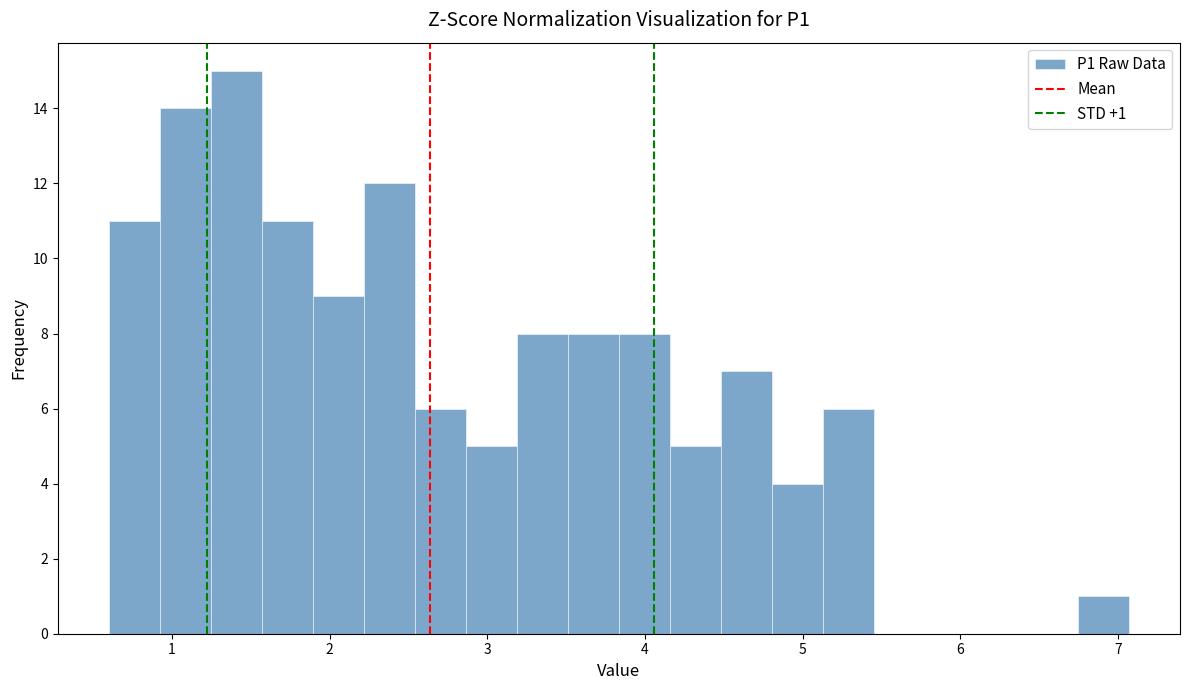

Around what value on the x-axis is the tallest bar? Give the approximate position of its centre, as read against the axis.

1.4